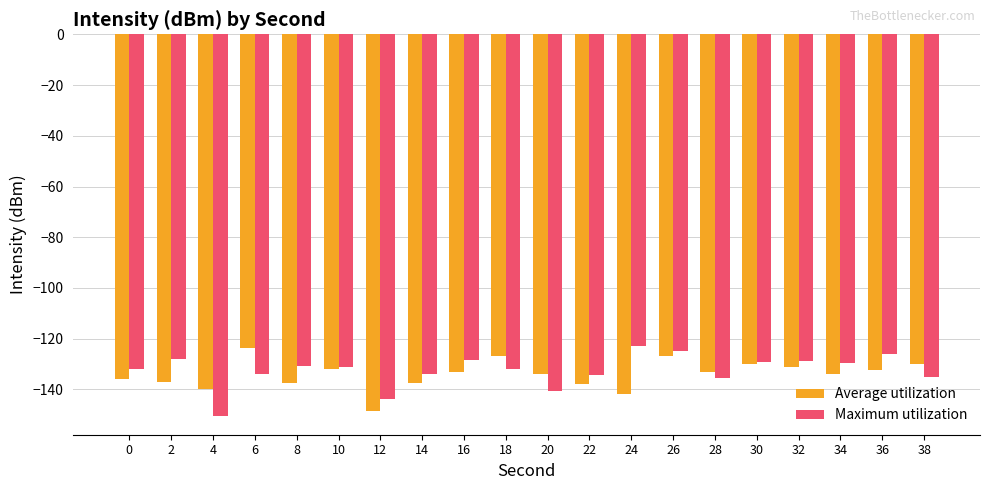

List the series in order of their overall mean, lowest first.

Average utilization, Maximum utilization